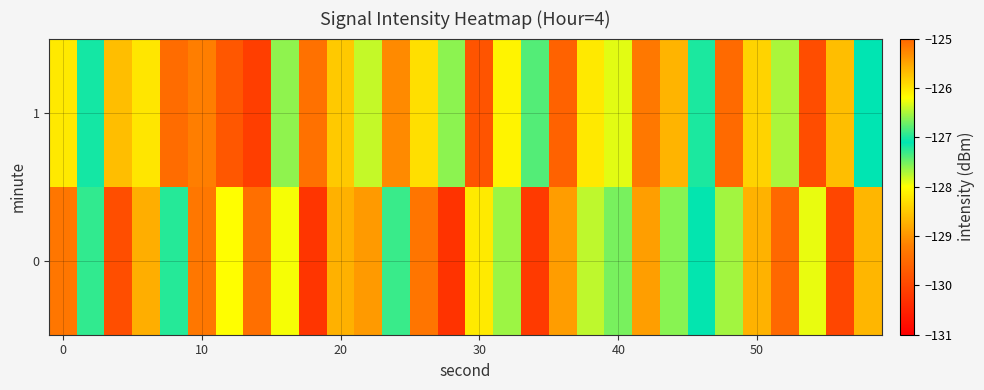

What is the maximum value shown in the chart?

-126.0